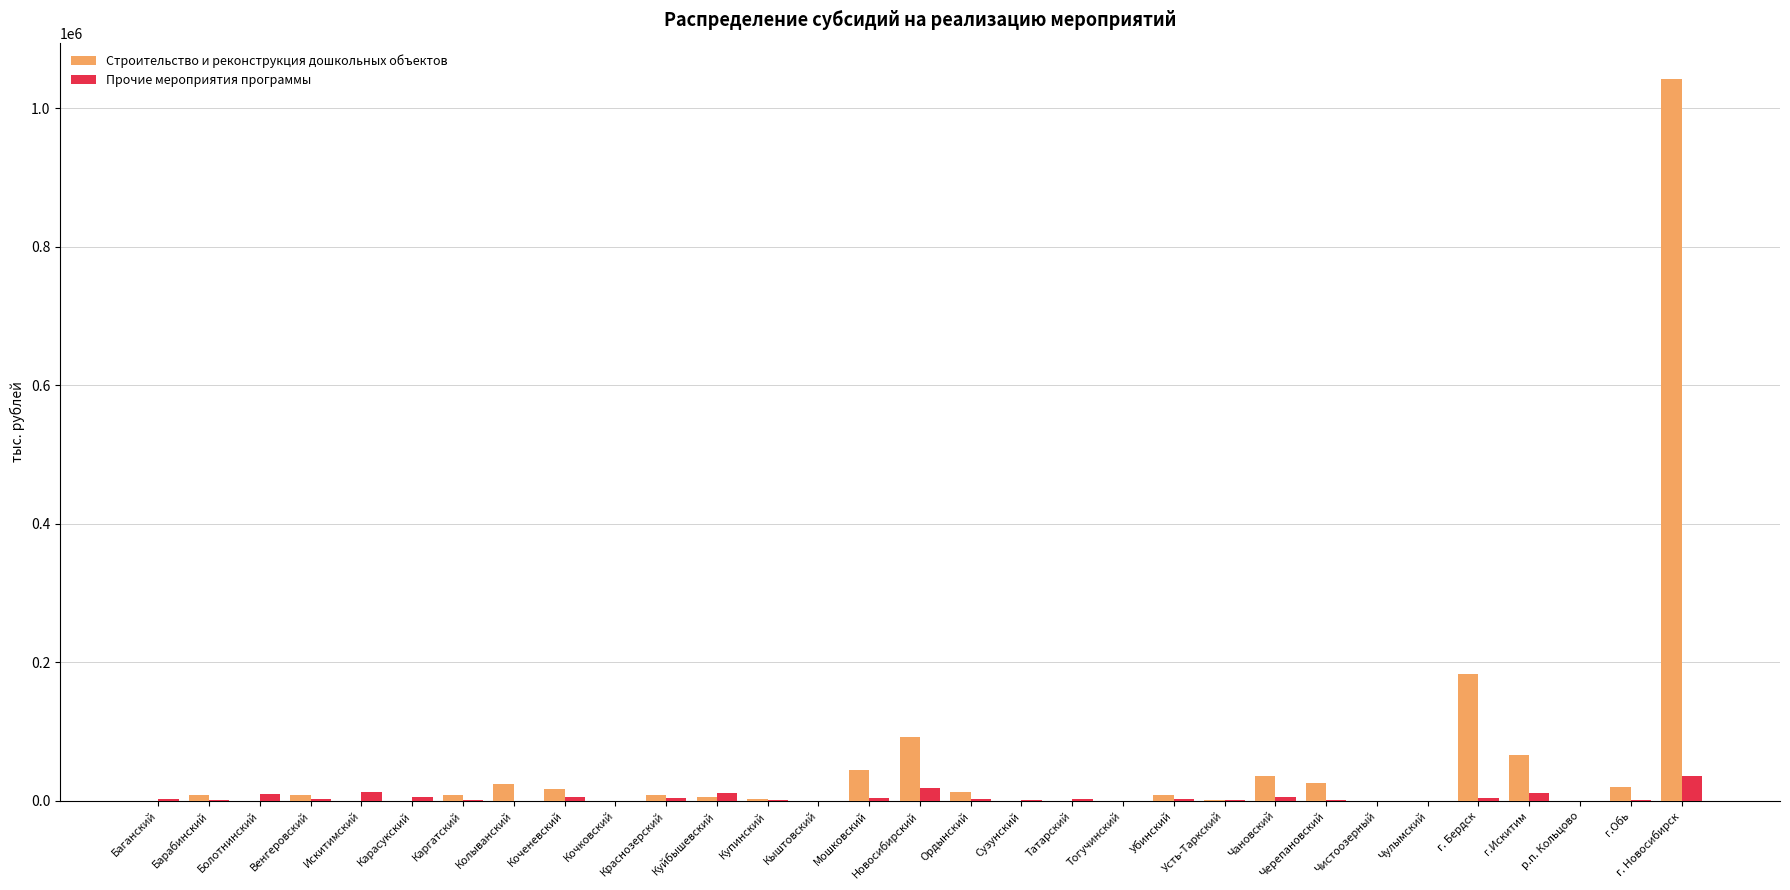

The Строительство и реконструкция дошкольных объектов series shows 0 at Чулымский. True or false?

True